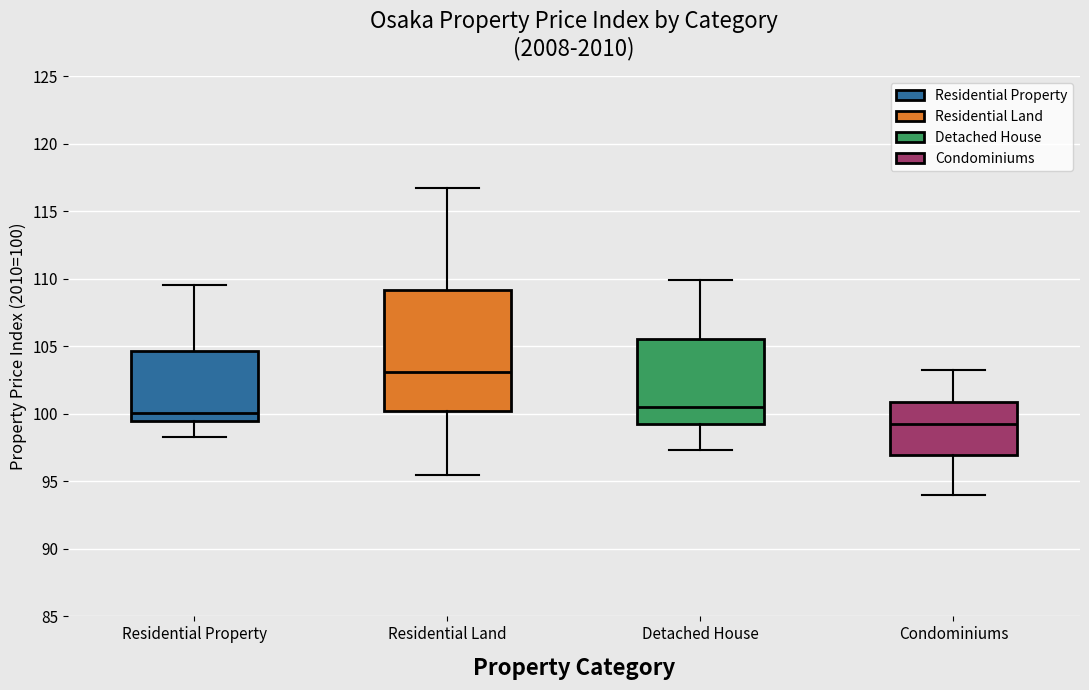

Which box is the tallest, from its lower edge to its upper edge?

Residential Land